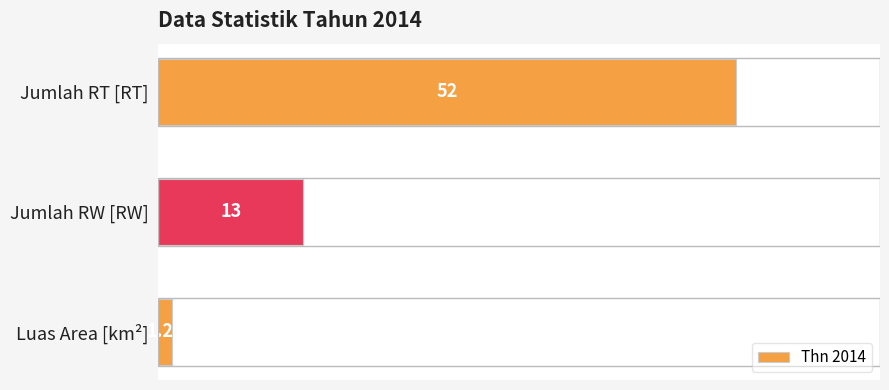

List the labels in order of value, smallest first.

Luas Area [km²], Jumlah RW [RW], Jumlah RT [RT]